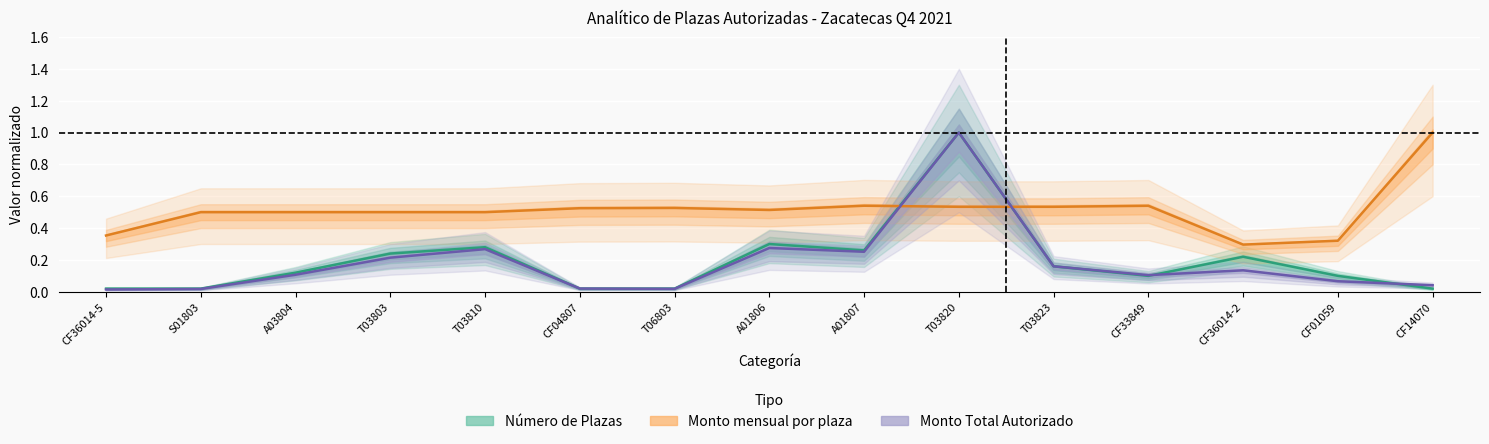

What position from the left is A01806?

8